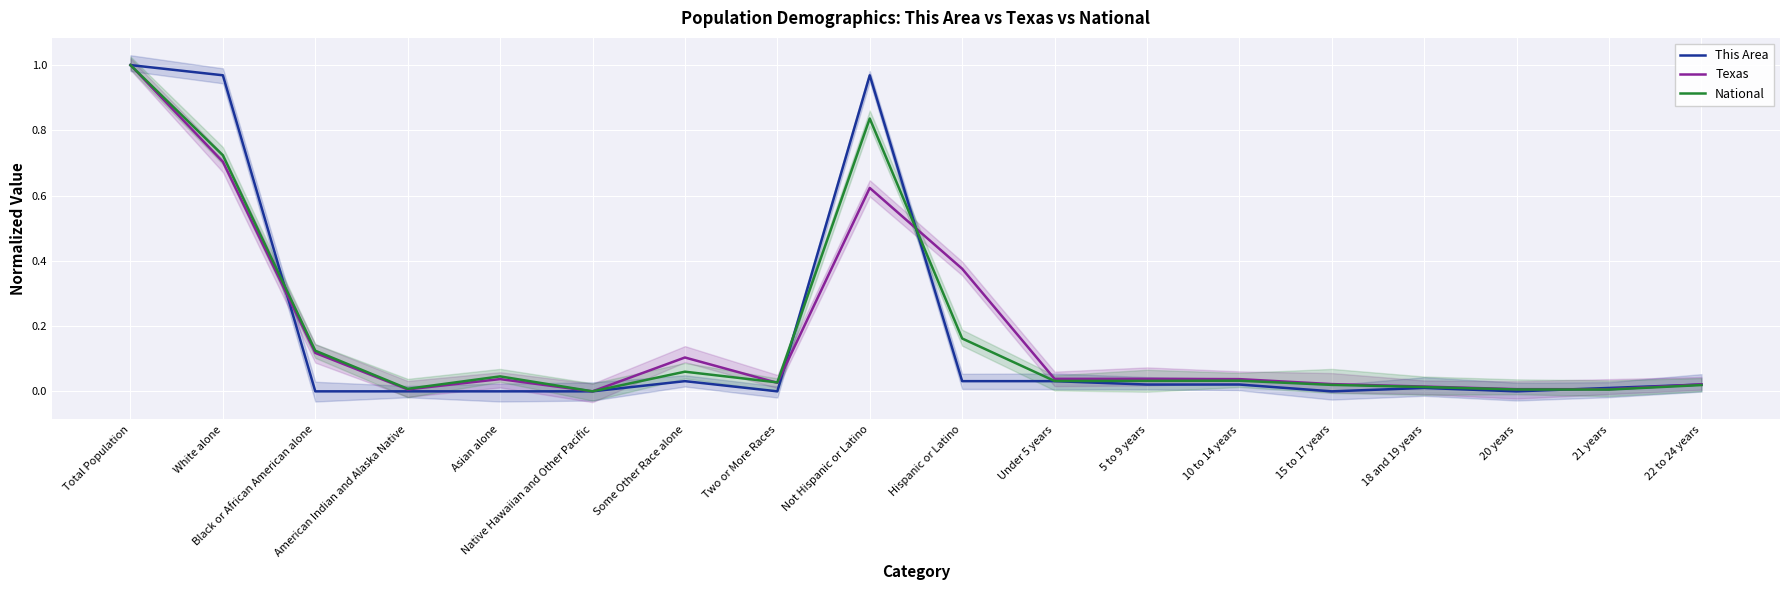

How many interior local peaks does the National series have?

4